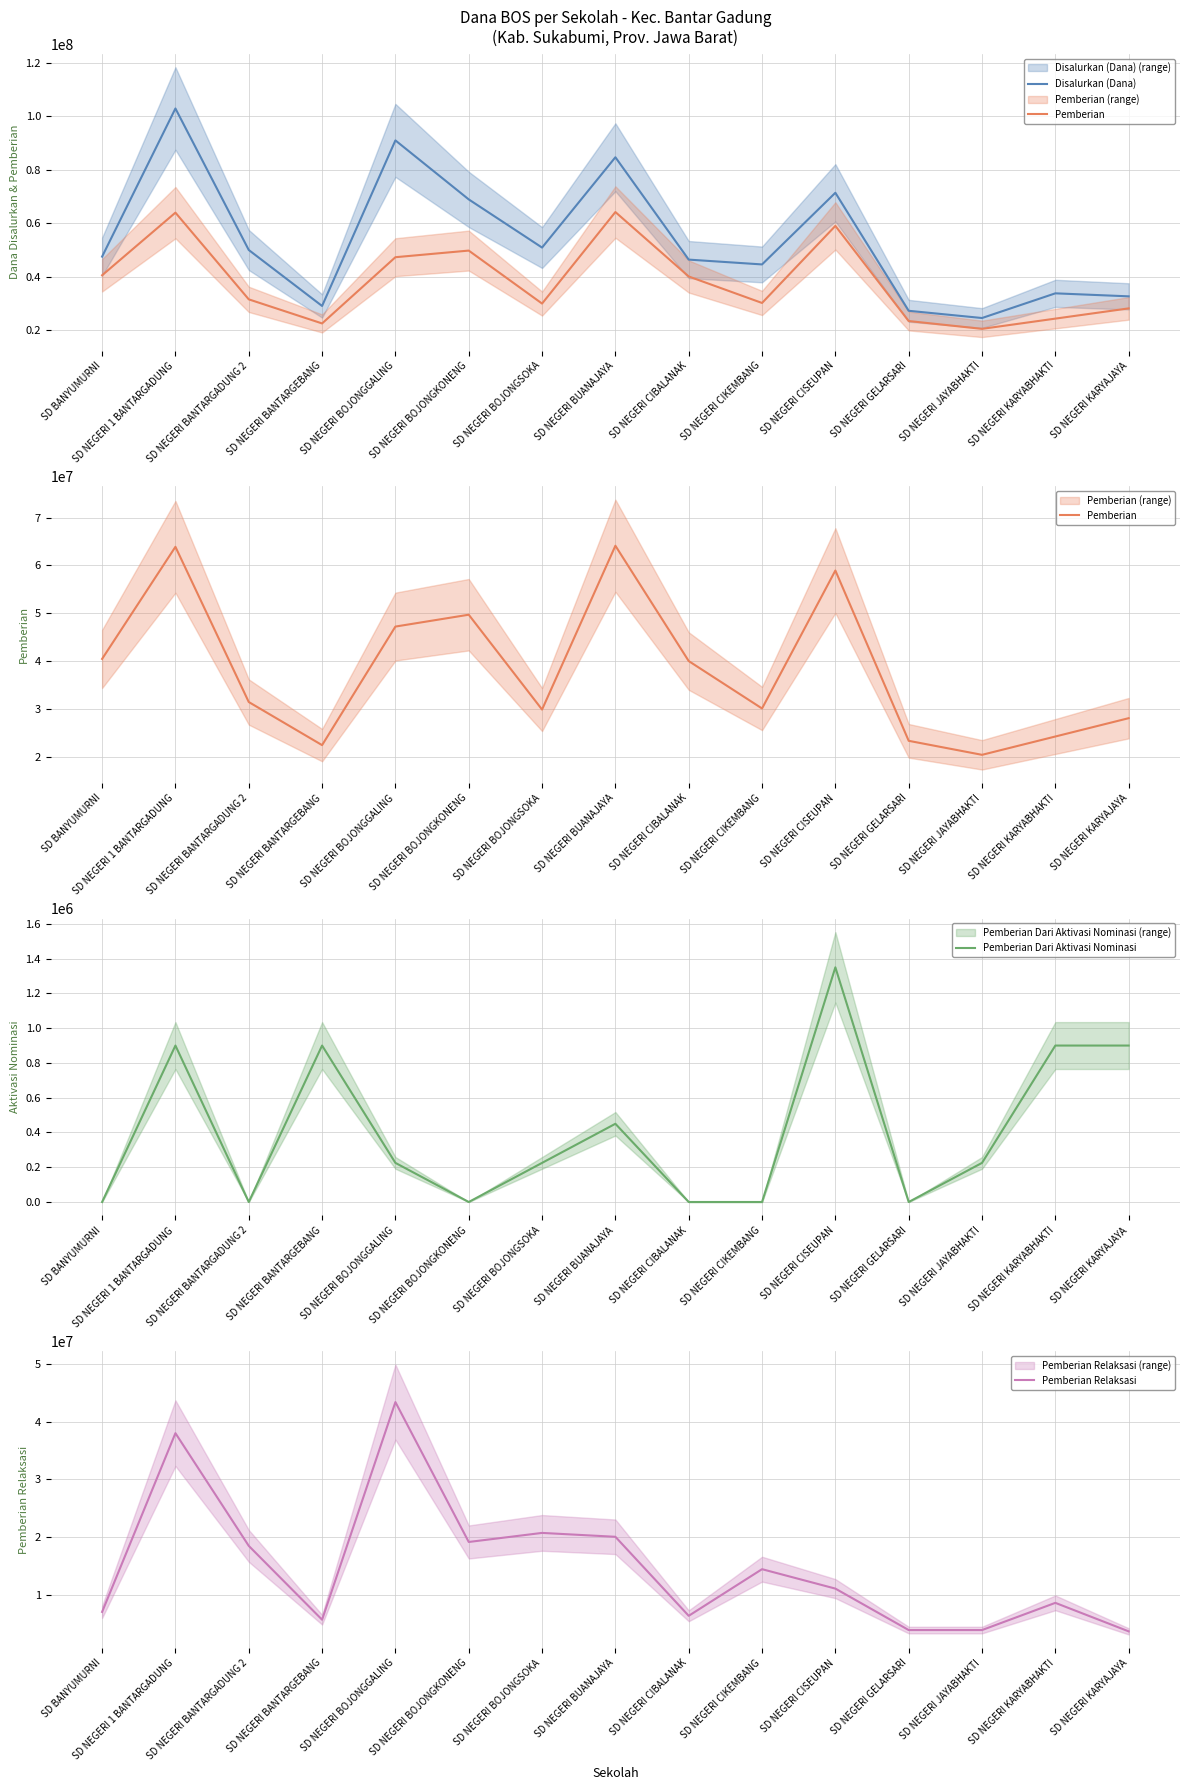

Rank the categories by Pemberian value from highest to lowest.

SD NEGERI BUANAJAYA, SD NEGERI 1 BANTARGADUNG, SD NEGERI CISEUPAN, SD NEGERI BOJONGKONENG, SD NEGERI BOJONGGALING, SD BANYUMURNI, SD NEGERI CIBALANAK, SD NEGERI BANTARGADUNG 2, SD NEGERI CIKEMBANG, SD NEGERI BOJONGSOKA, SD NEGERI KARYAJAYA, SD NEGERI KARYABHAKTI, SD NEGERI GELARSARI, SD NEGERI BANTARGEBANG, SD NEGERI JAYABHAKTI